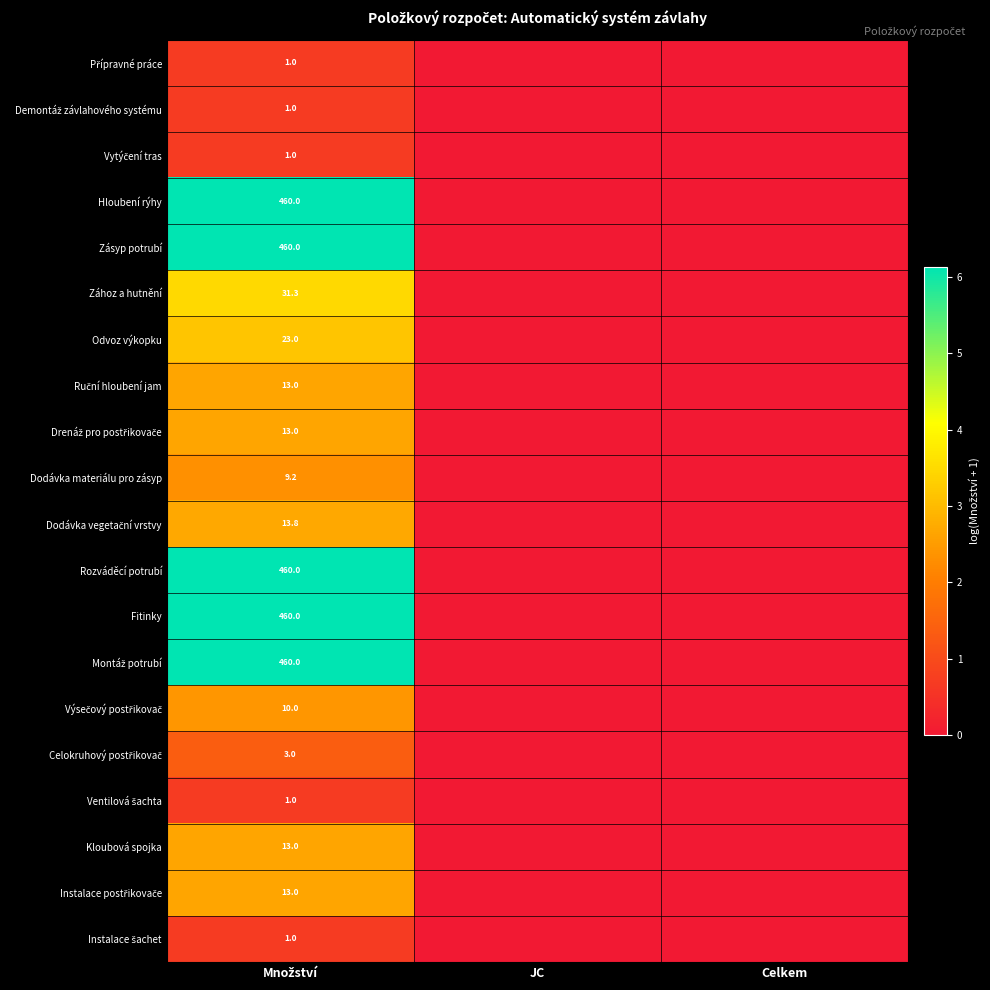

List the labels in order of Zához a hutnění value, smallest first.

JC, Celkem, Množství